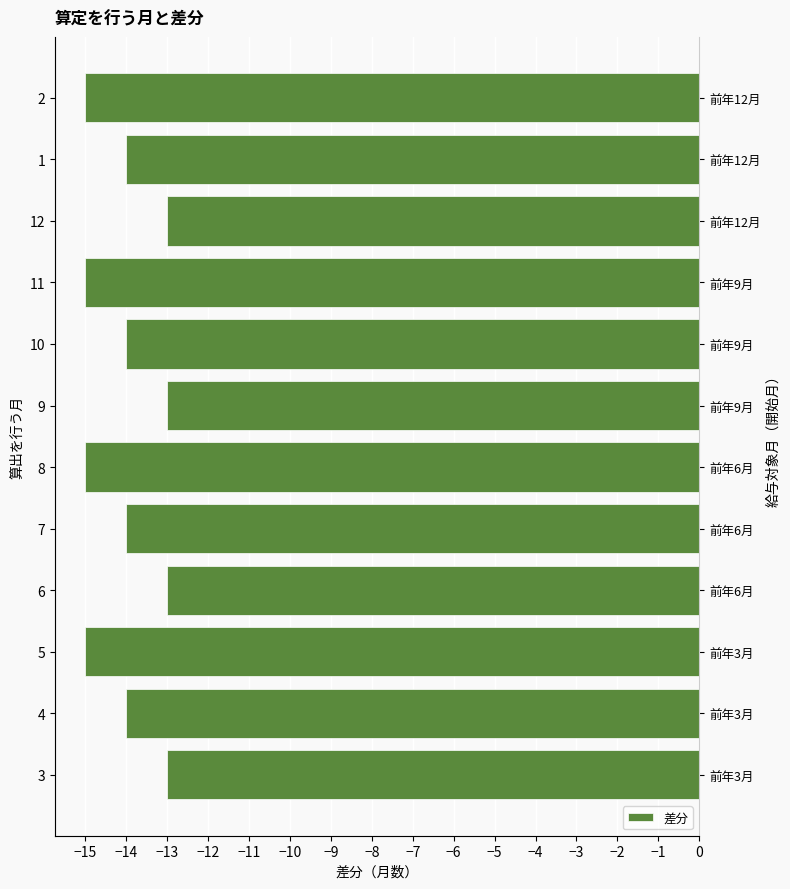

What is the change in value from 10 to 2?

-1